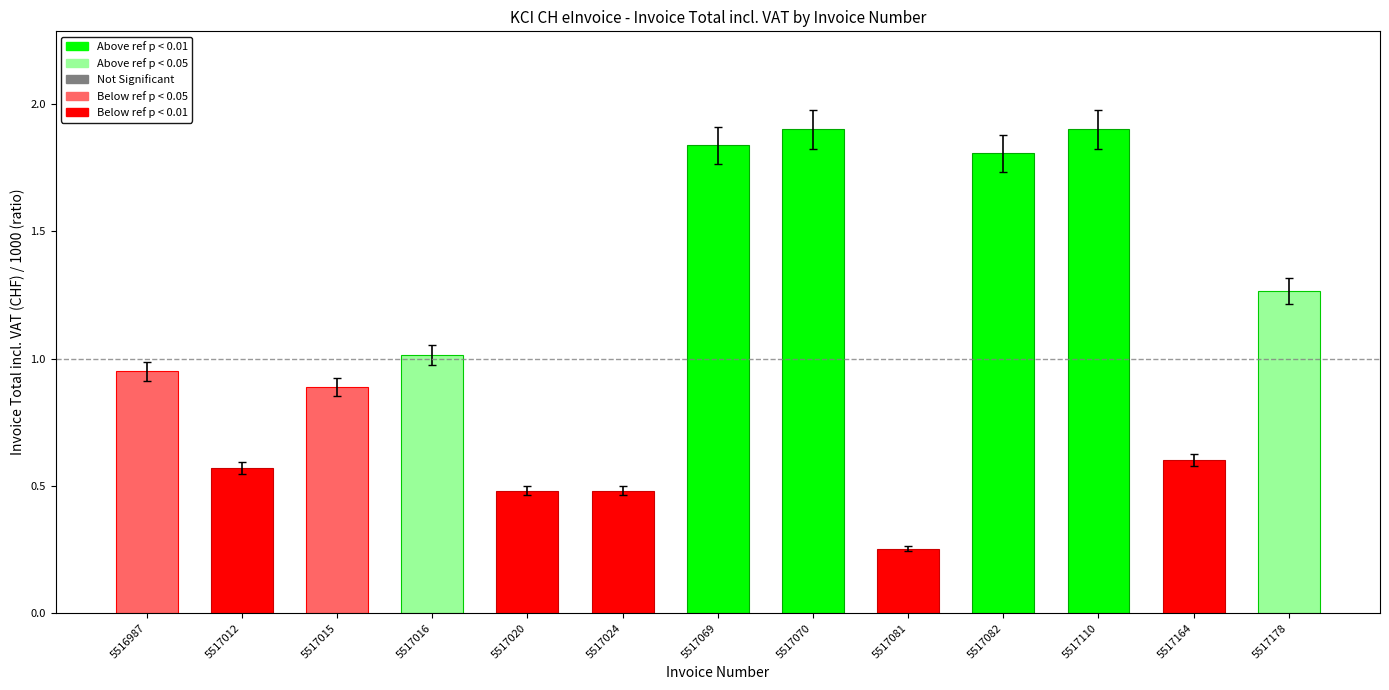

The chart shows a value of 0.8 at 5517020. True or false?

False